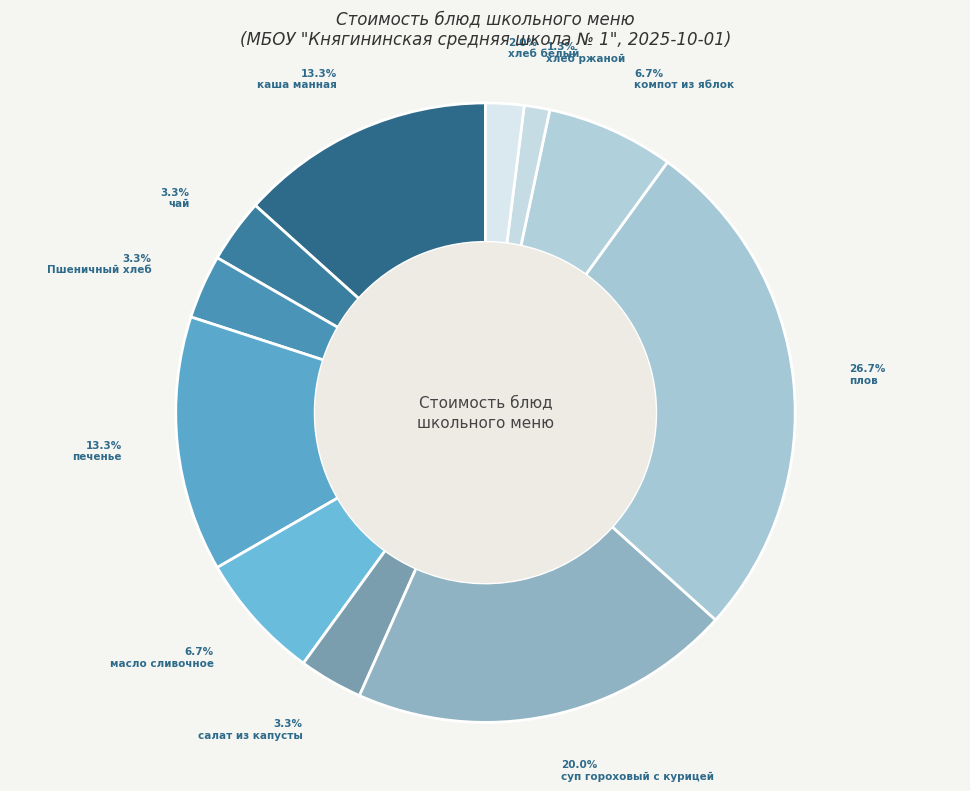

Does чай account for over 50% of the chart?

No